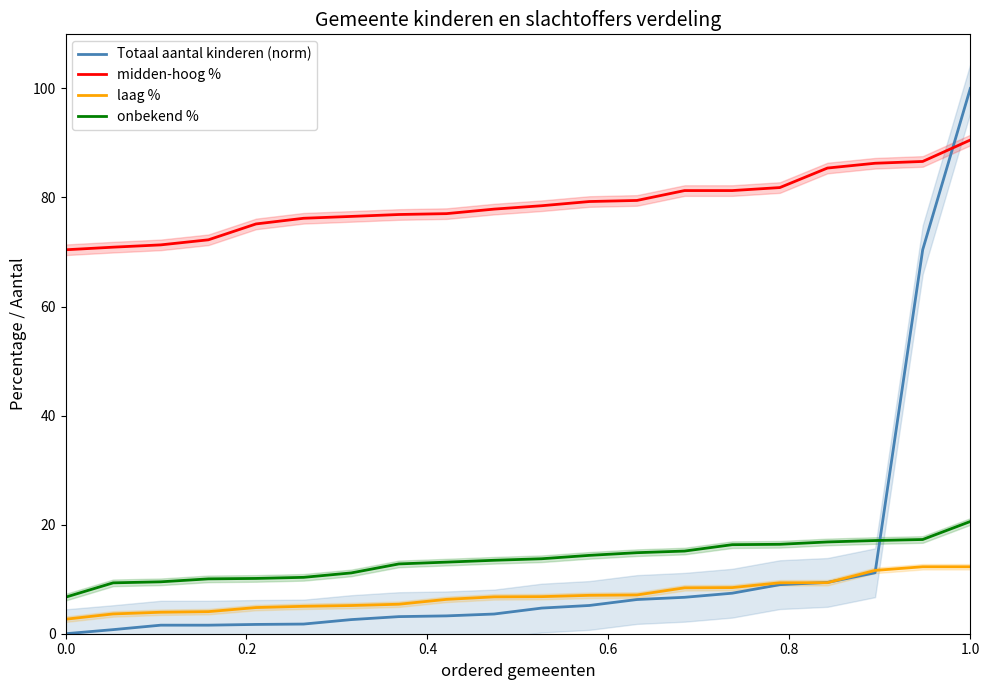

True or false: laag % has more than 0 interior local peaks.

False